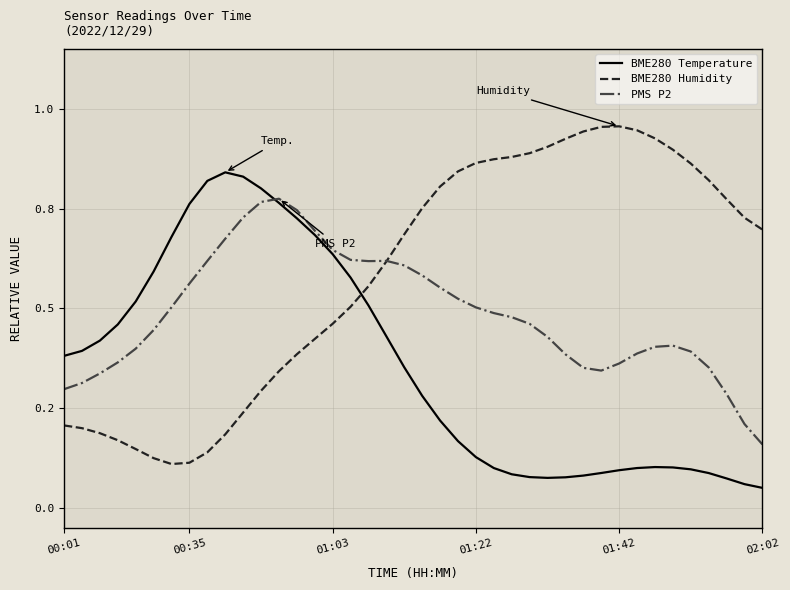

How many interior local peaks does the BME280 Temperature series have?

2